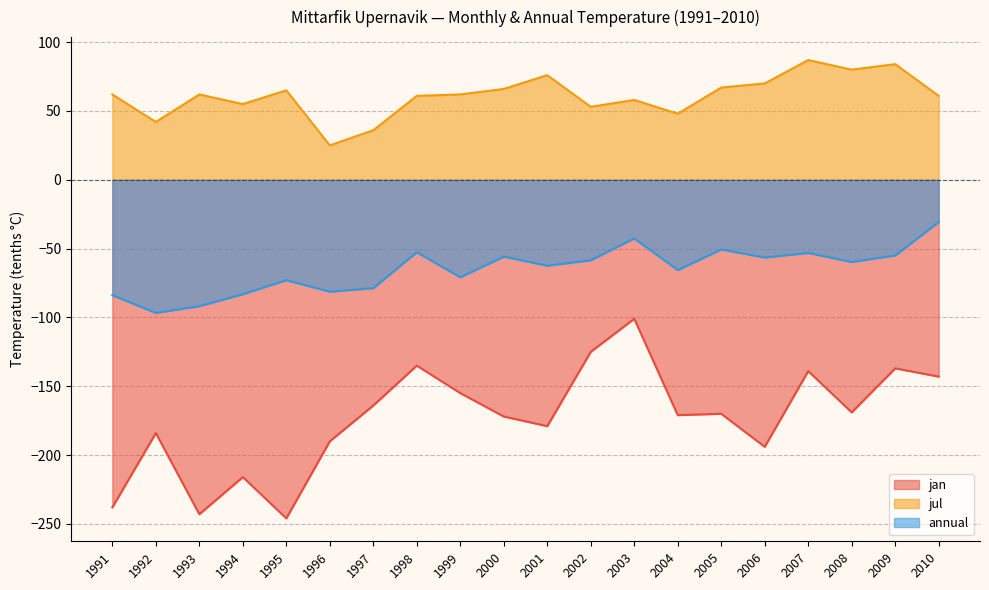

Does the chart display data point markers on the line(s)?

No